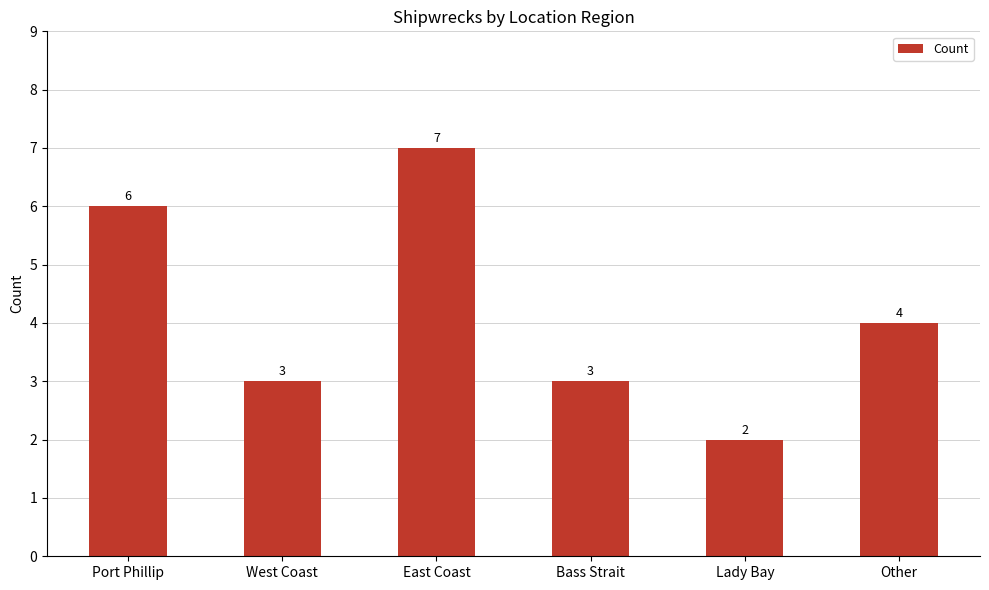

Where does the data first go above 4?

Port Phillip